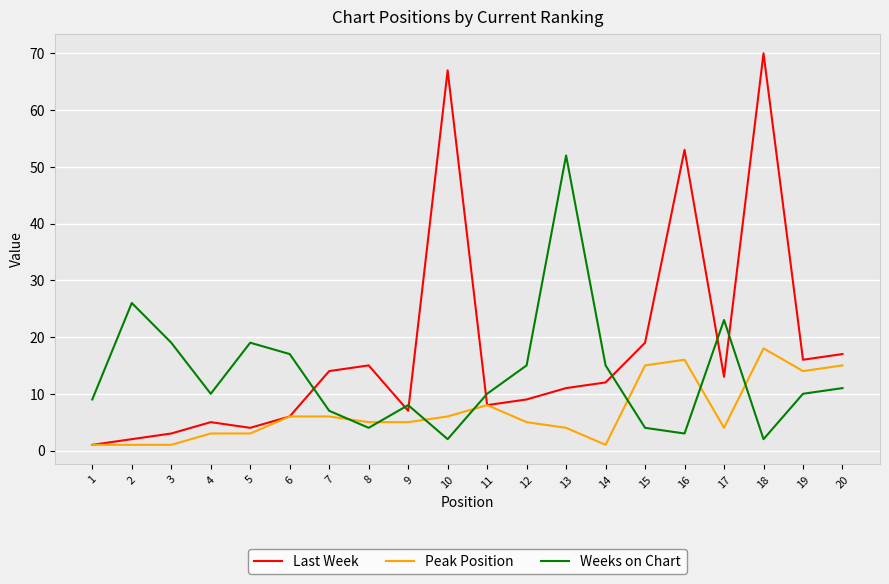

Reading left to right, transcribe all the data shown in this chart.

Last Week: 1	2	3	5	4	6	14	15	7	67	8	9	11	12	19	53	13	70	16	17
Peak Position: 1	1	1	3	3	6	6	5	5	6	8	5	4	1	15	16	4	18	14	15
Weeks on Chart: 9	26	19	10	19	17	7	4	8	2	10	15	52	15	4	3	23	2	10	11